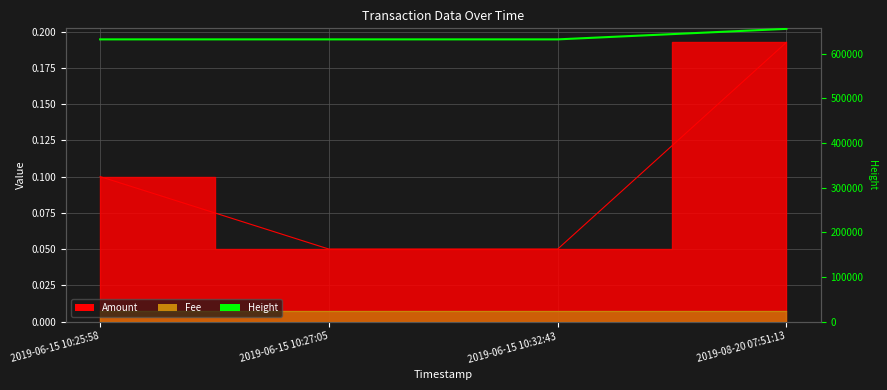

The value at 2019-06-15 10:25:58 is 632057. True or false?

True